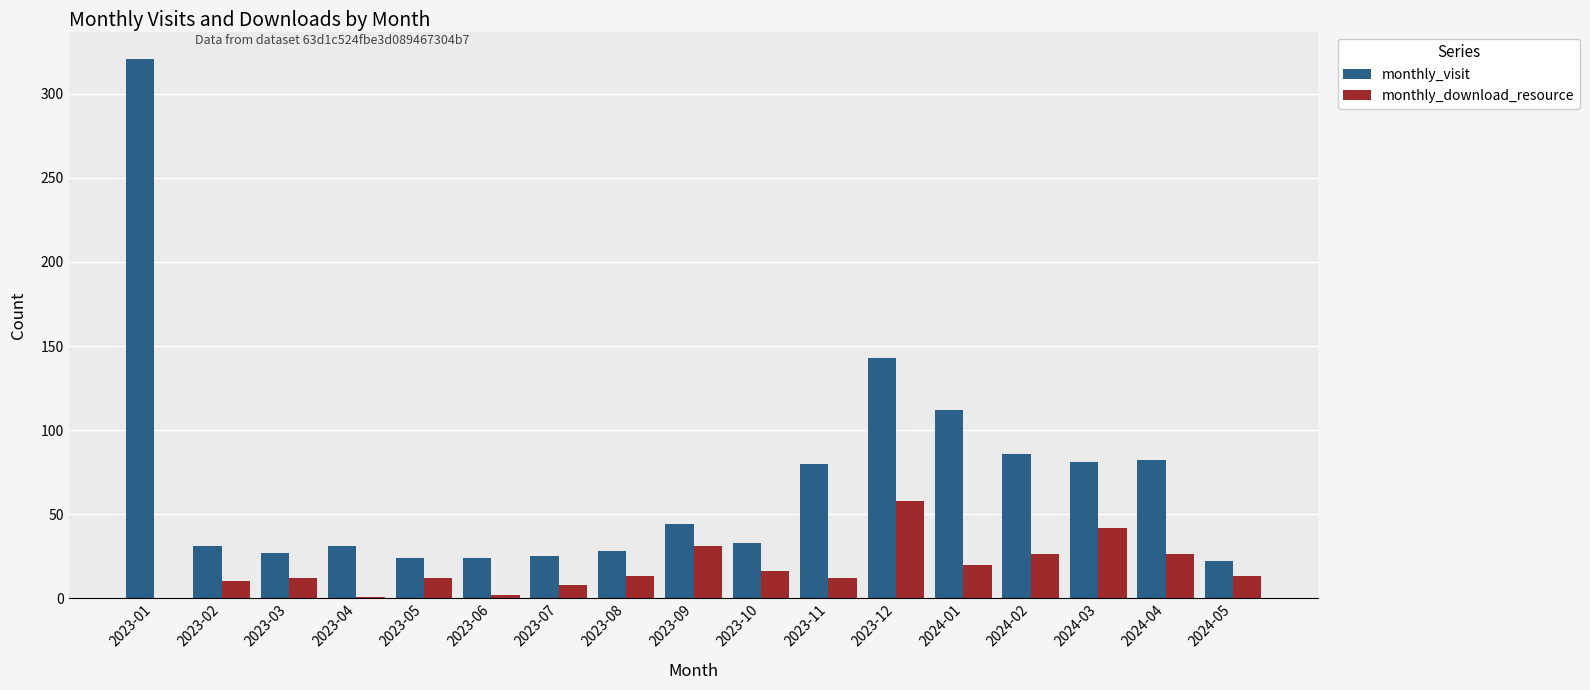

What is the sum of all monthly_download_resource values?

302